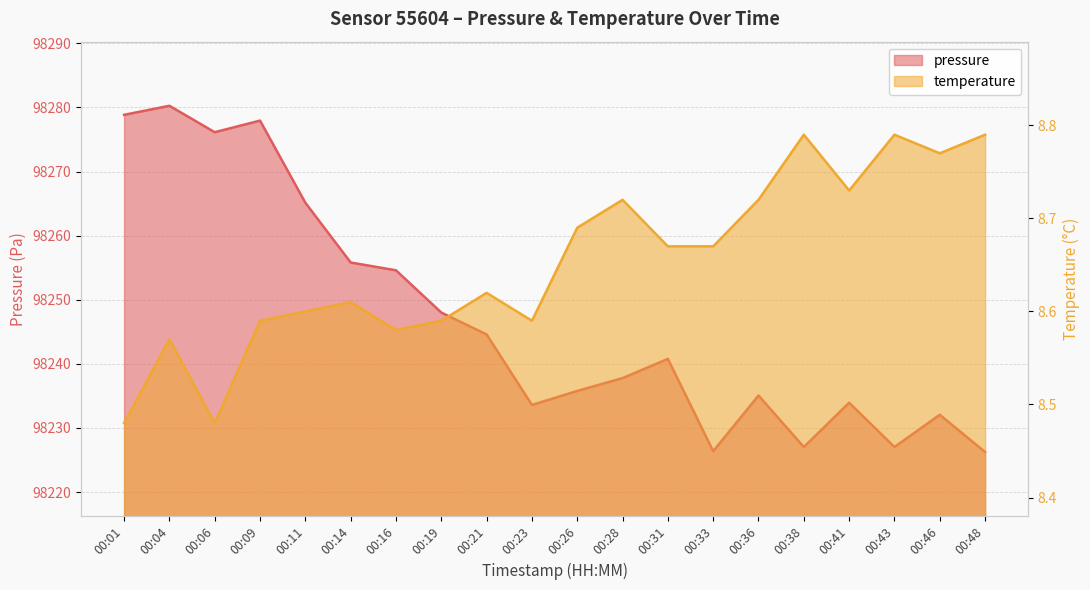

Is it true that temperature equals 2.2 at 00:41?

False